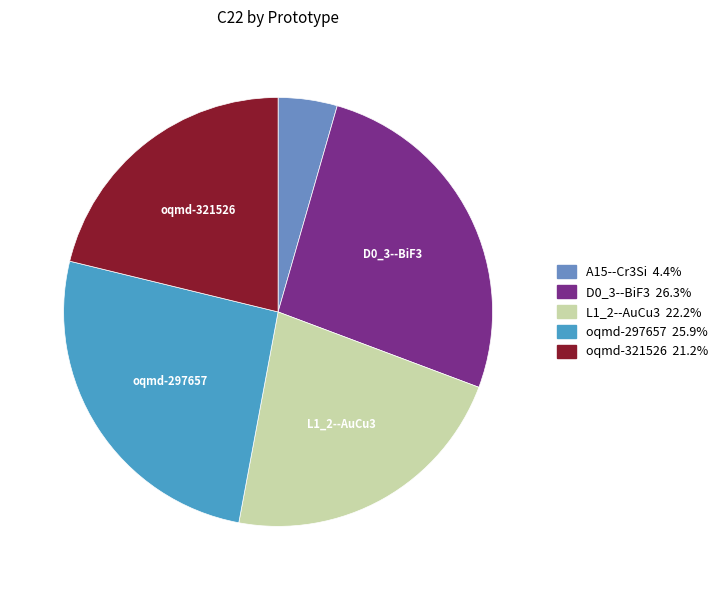

Do oqmd-321526 and A15--Cr3Si together represent more than half of the pie?

No